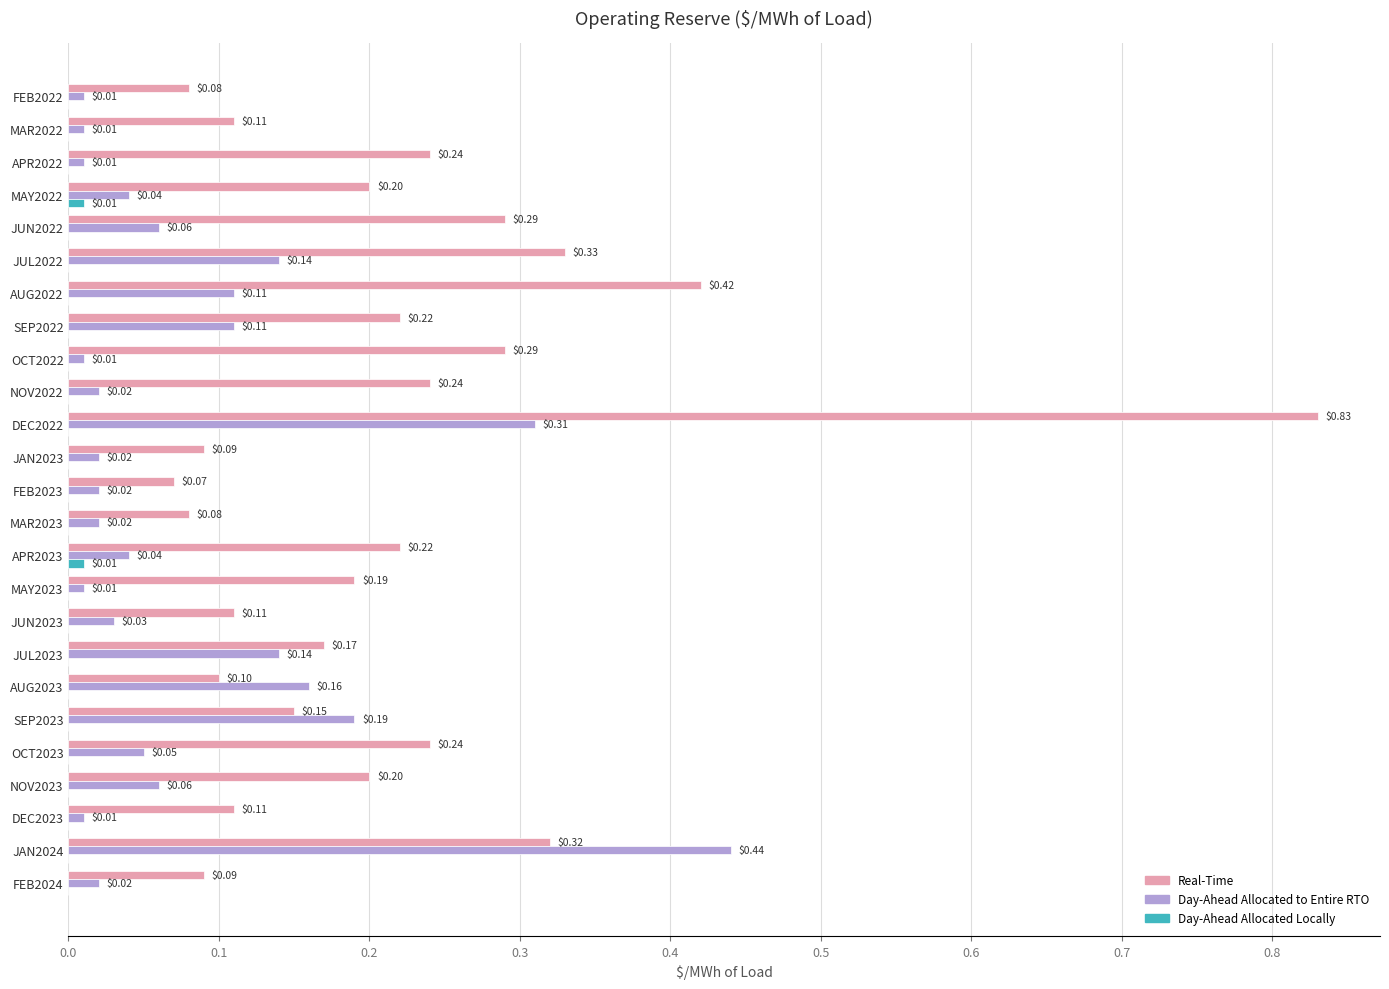

What are all the series names shown in the legend?

Real-Time, Day-Ahead Allocated to Entire RTO, Day-Ahead Allocated Locally